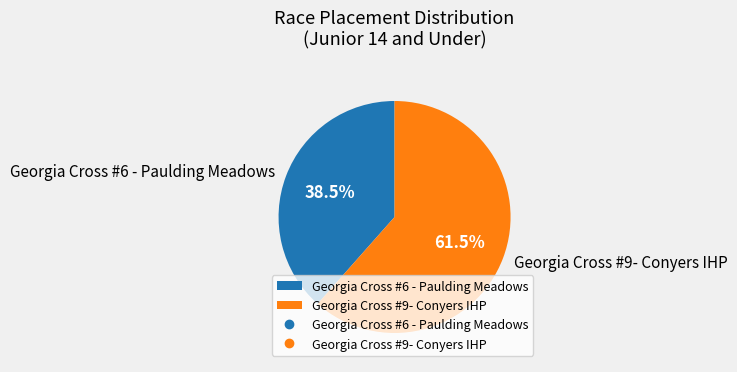

Between Georgia Cross #6 - Paulding Meadows and Georgia Cross #9- Conyers IHP, which is larger?

Georgia Cross #9- Conyers IHP